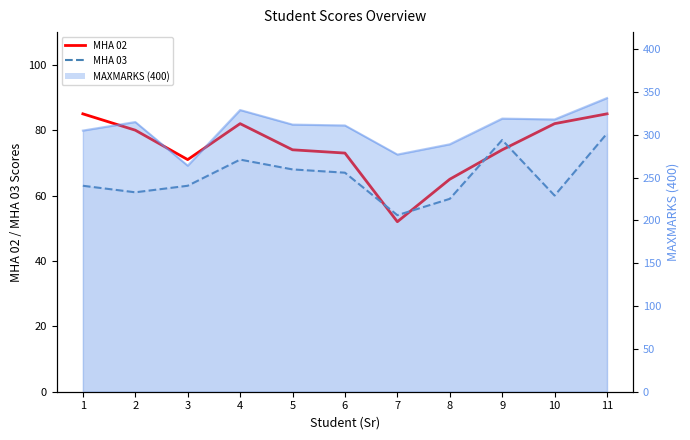

In MHA 02, how many points are lower than both neighbors (excluding endpoints)?

2